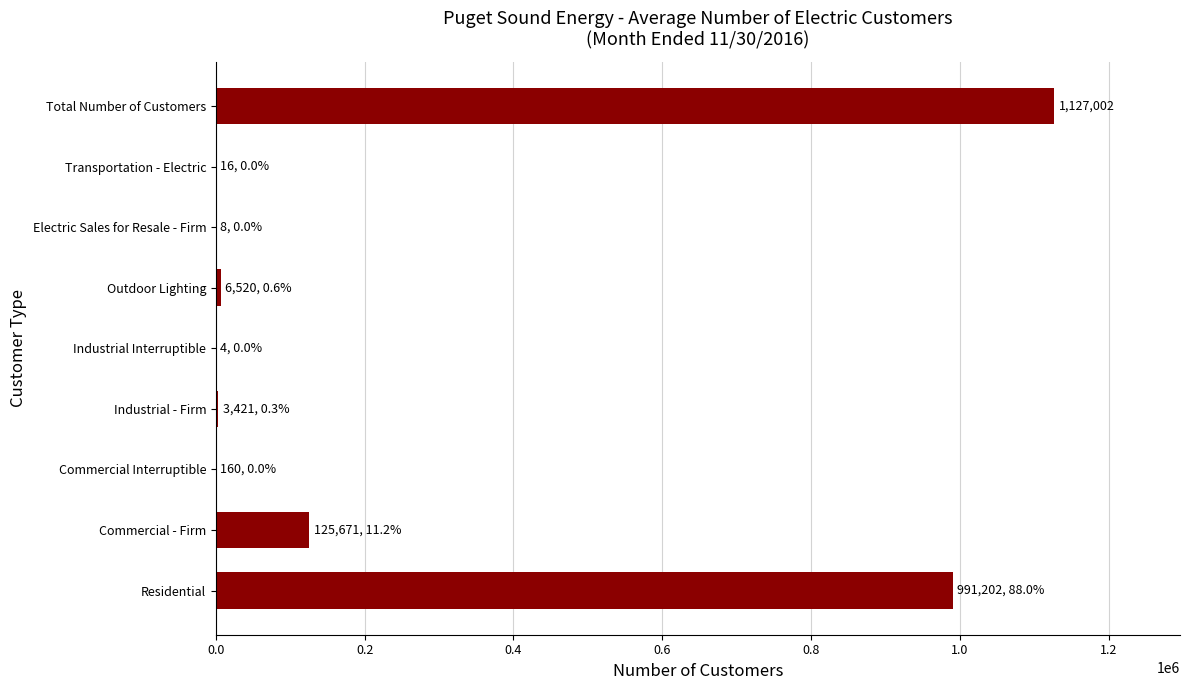

What is the maximum value shown in the chart?

1127002